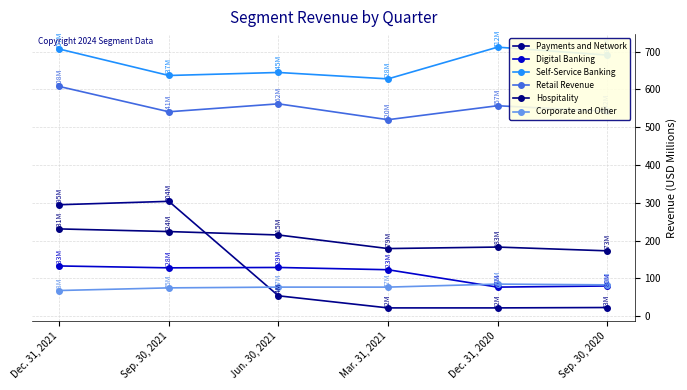

What position from the right is Dec. 31, 2021?

6